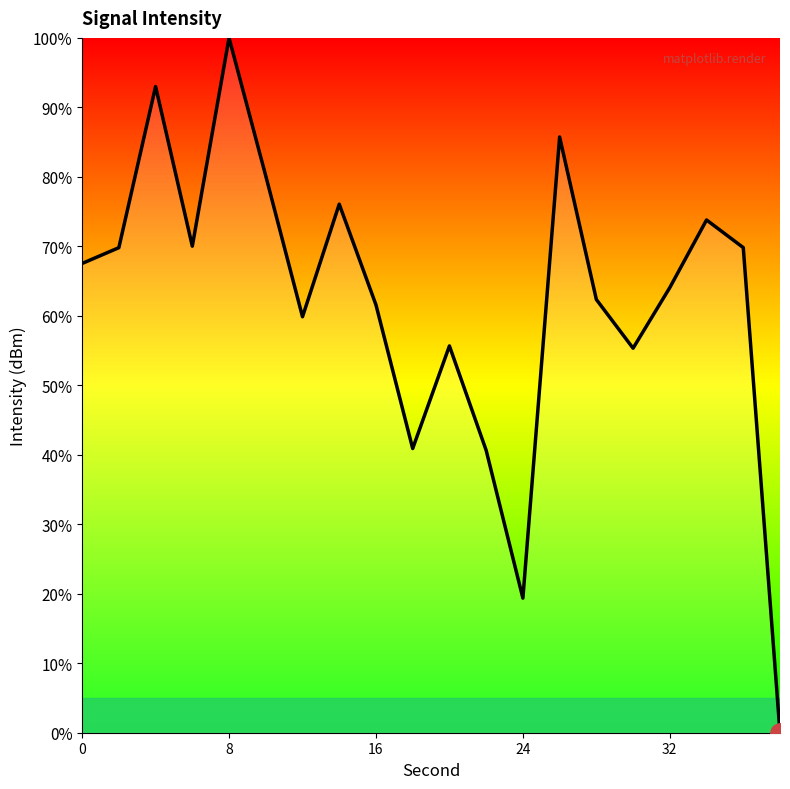

How many interior local peaks (higher than both neighbors) does the data have?

6